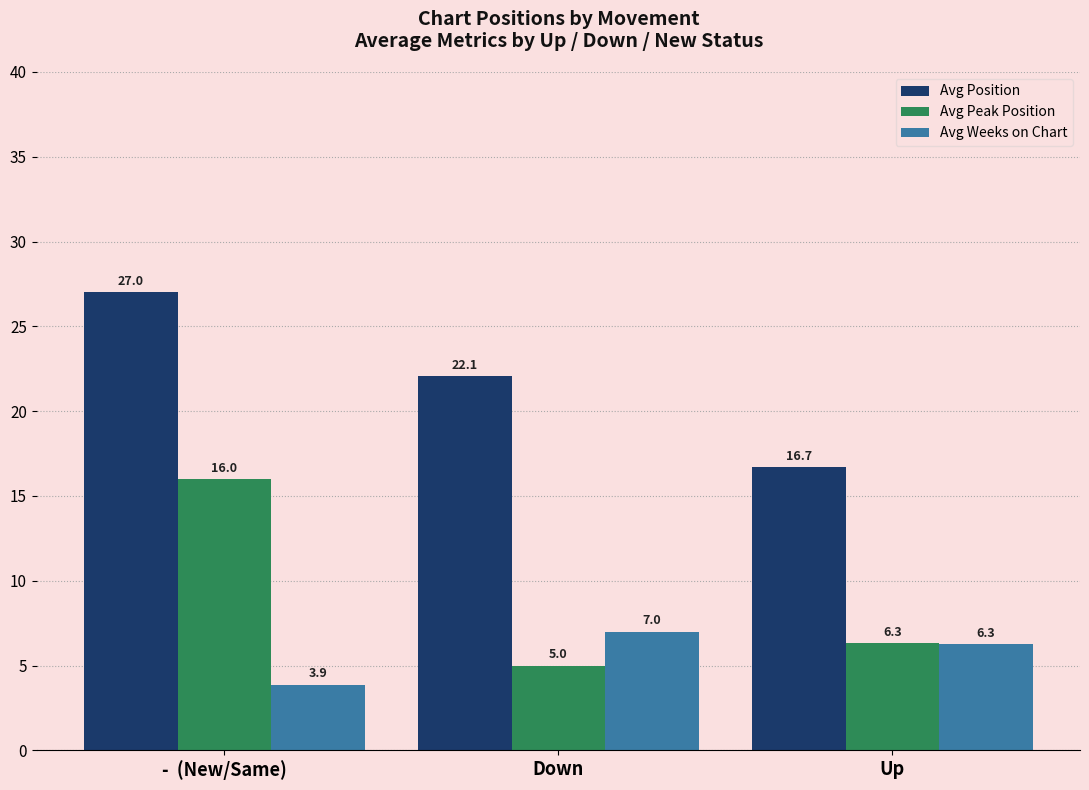

What is the maximum value shown in the chart?

27.0